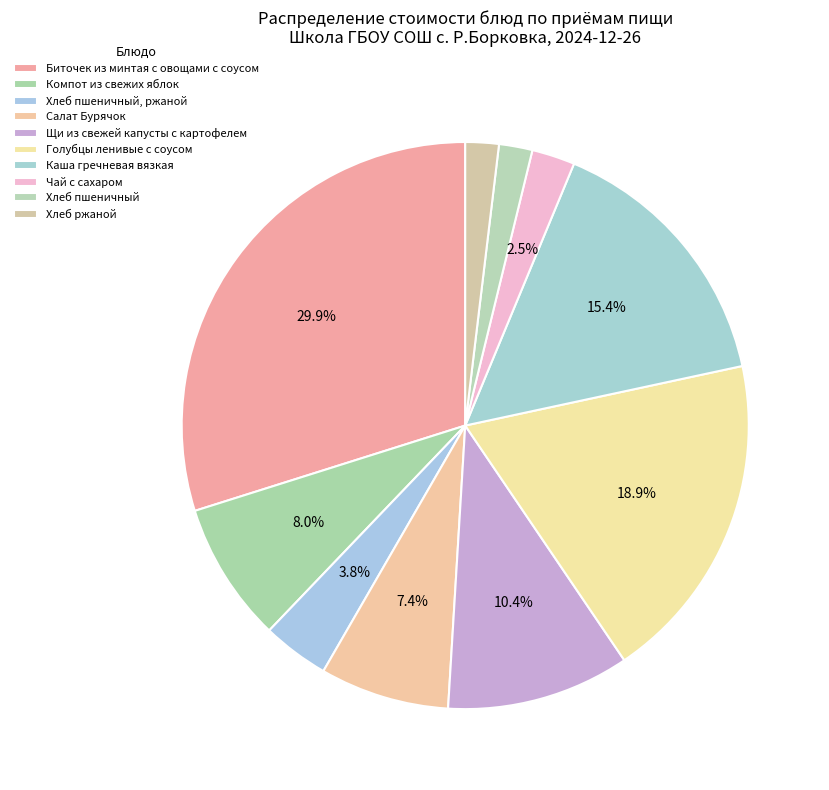

How many slices are in this pie chart?

10